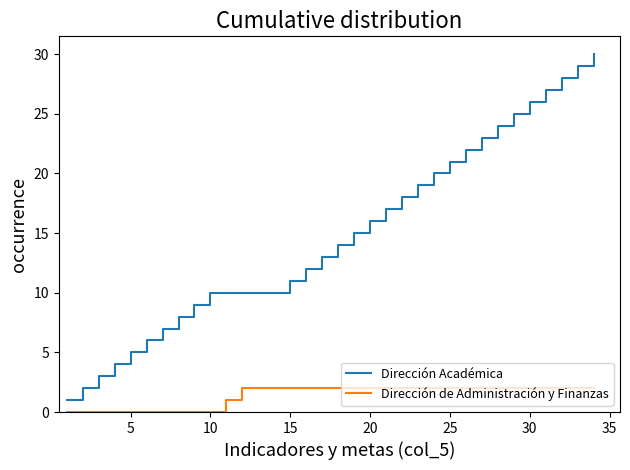

How many distinct data groups are displayed?

2